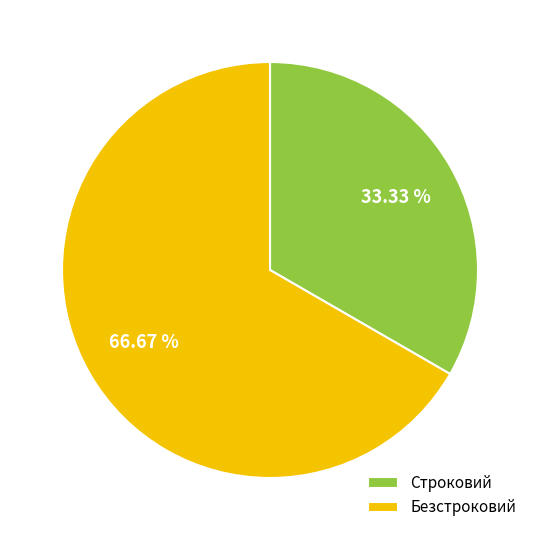

Between Строковий and Безстроковий, which is larger?

Безстроковий